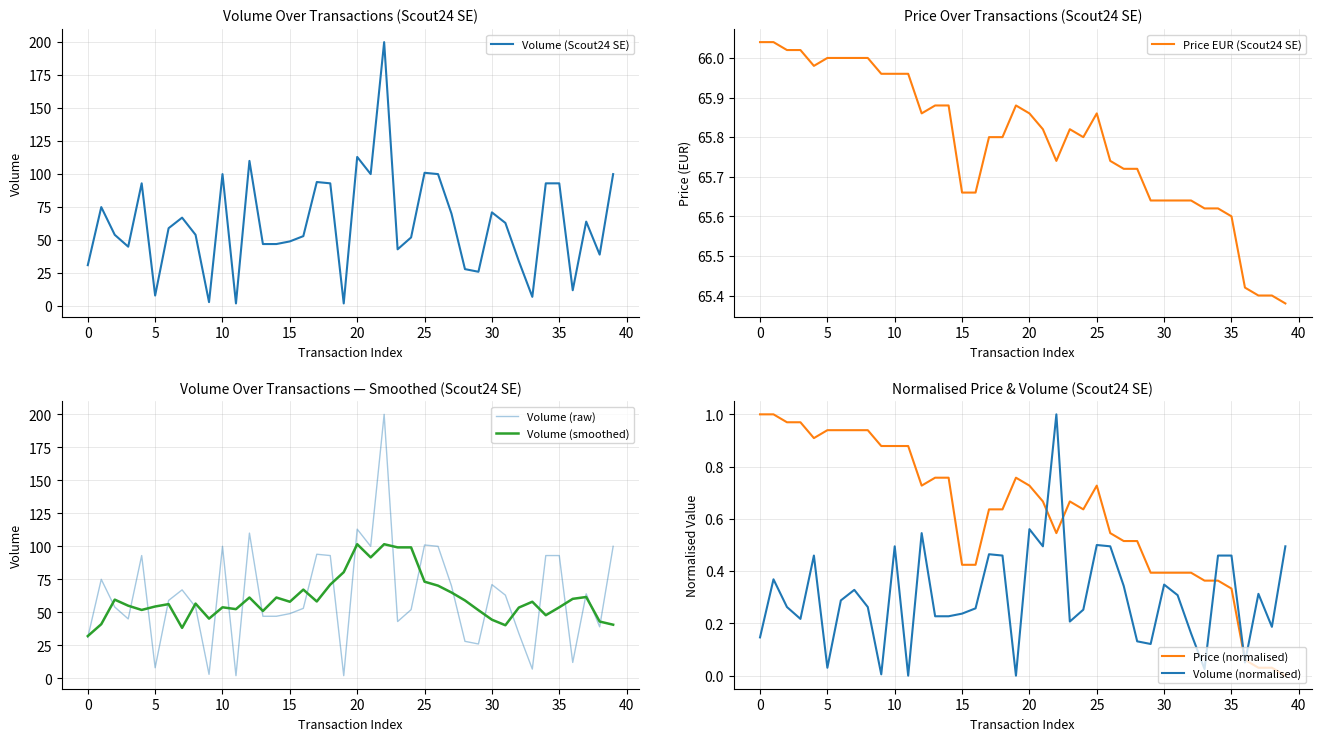

Which has a higher value, 26 or 28?

26